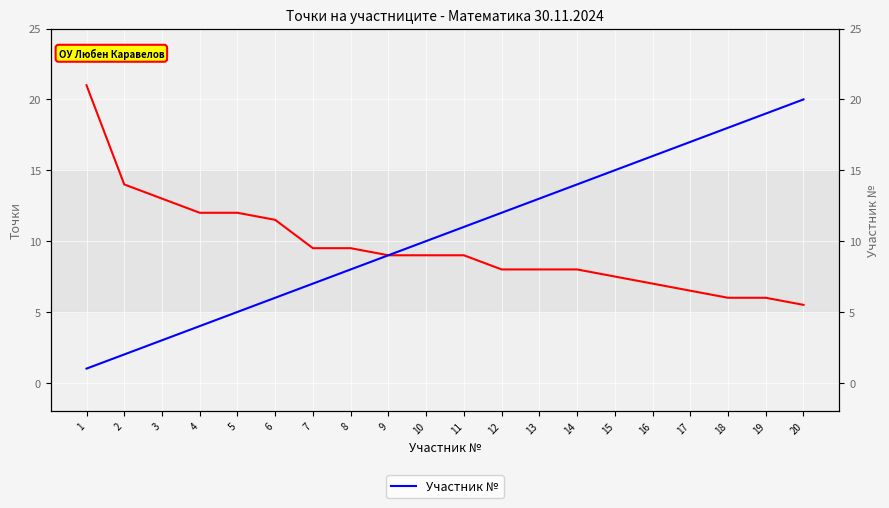

What is the sum of all Точки values?

192.0